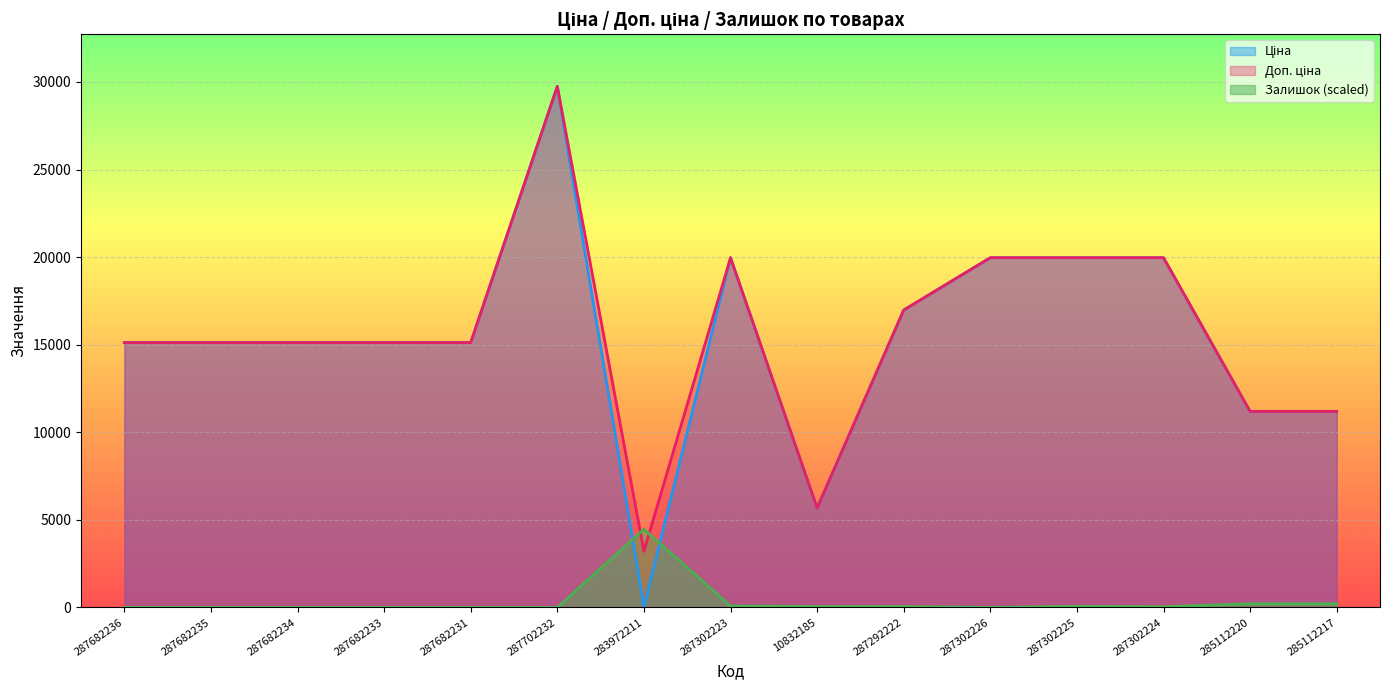

What is the sum of all Доп. ціна values?

233435.4